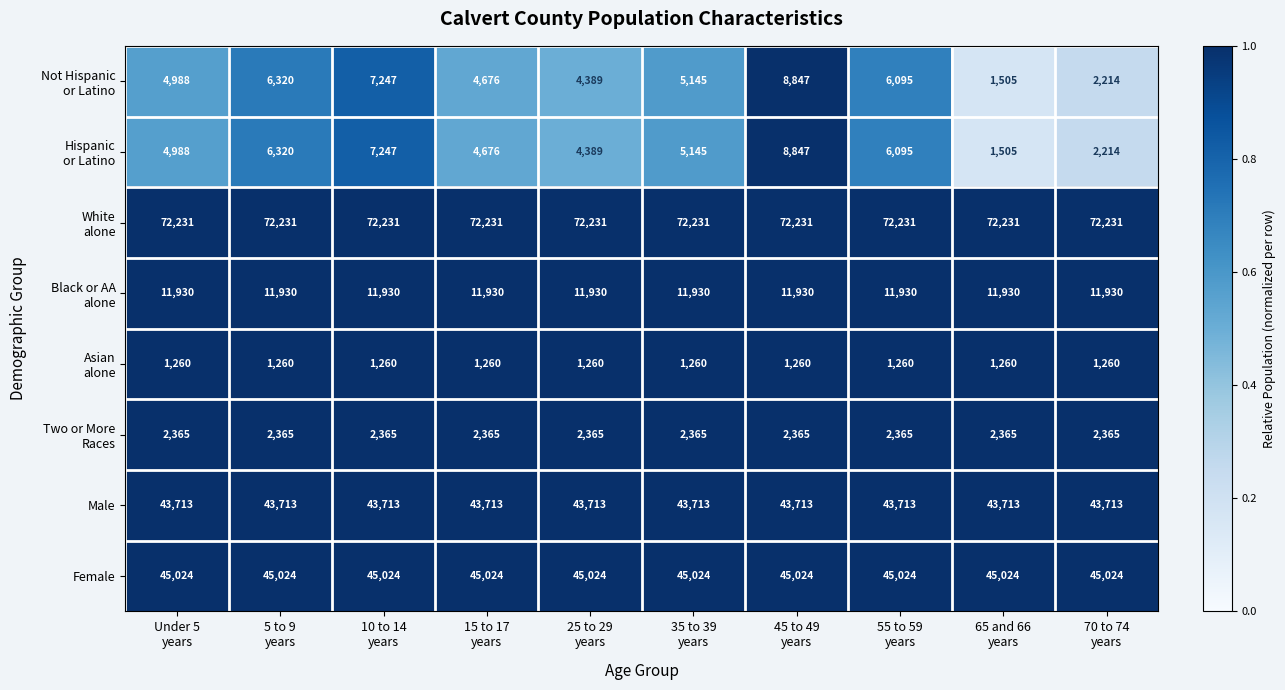

At how many categories does at least one series exceed 17892?

10